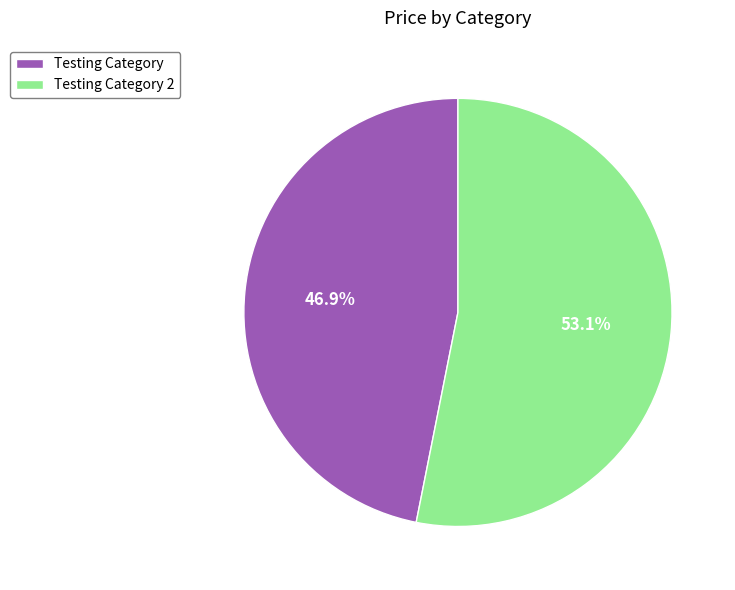

Which has a higher value, Testing Category or Testing Category 2?

Testing Category 2